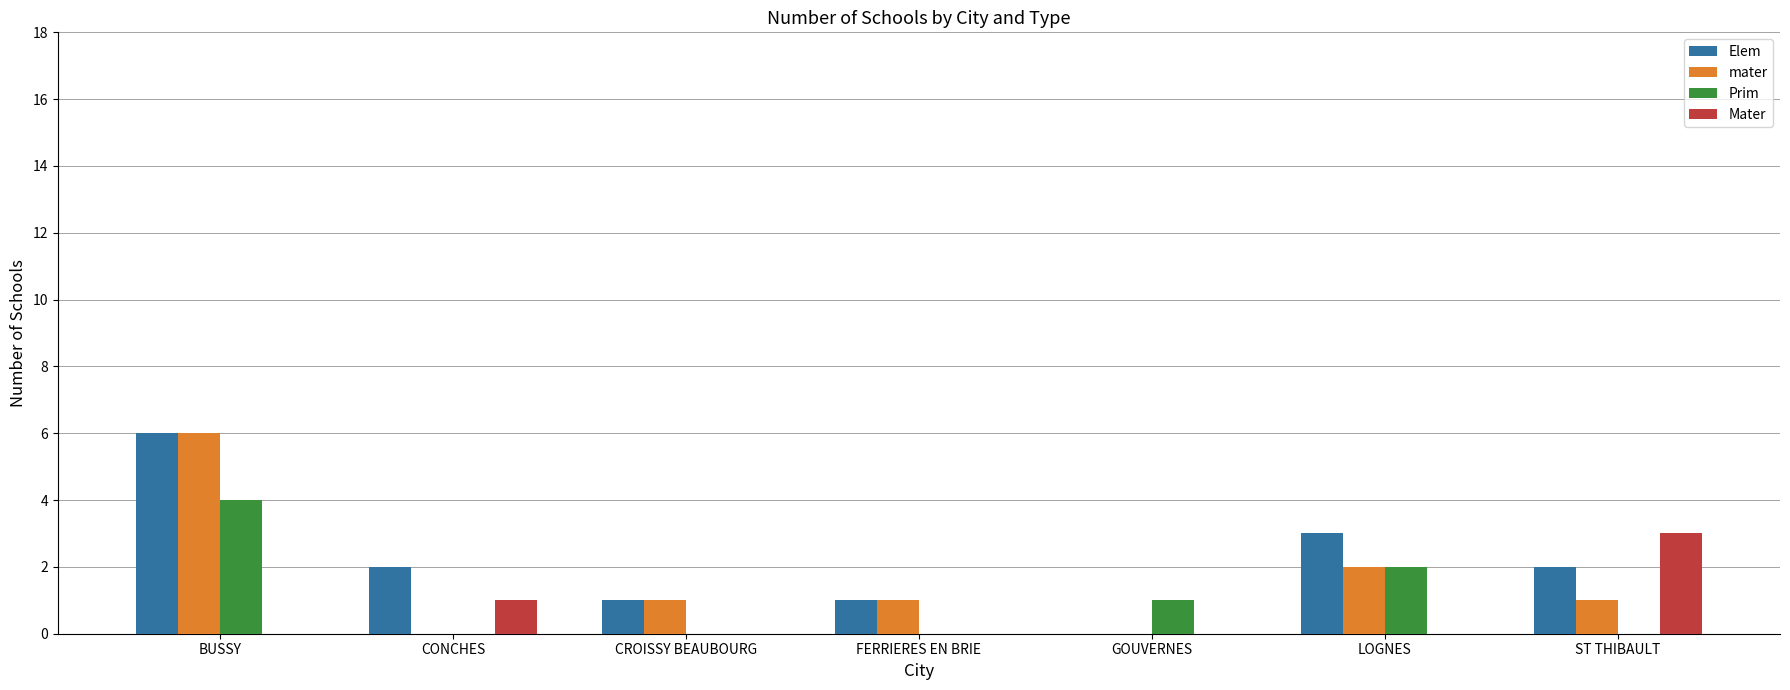

Where is Prim nearest to the value 2?

LOGNES